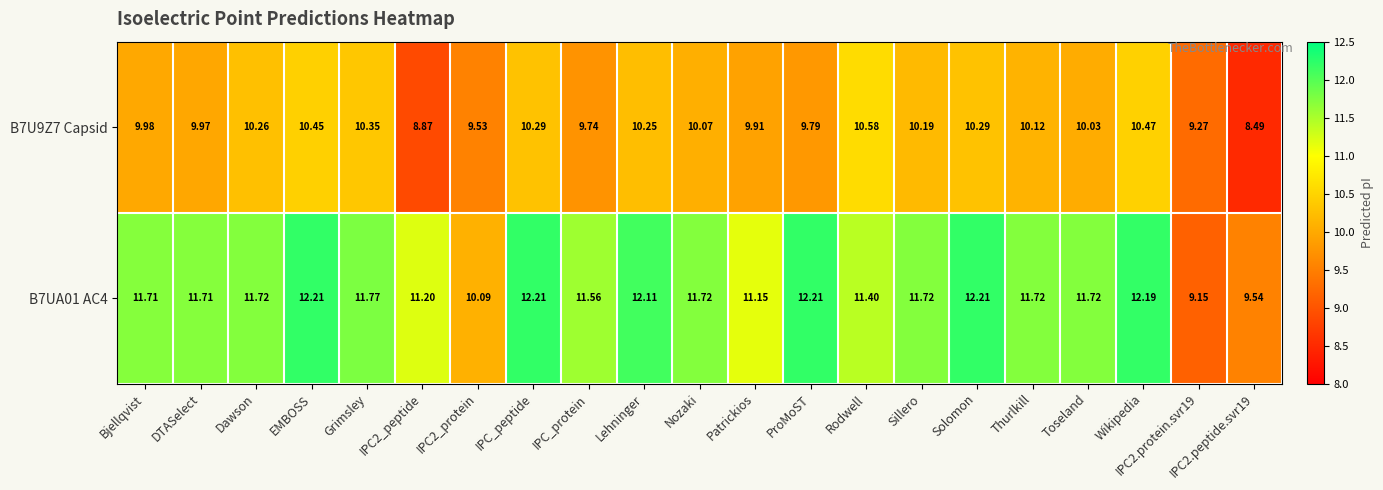

Is the value of B7UA01 AC4 at EMBOSS greater than the value of B7U9Z7 Capsid at Rodwell?

Yes